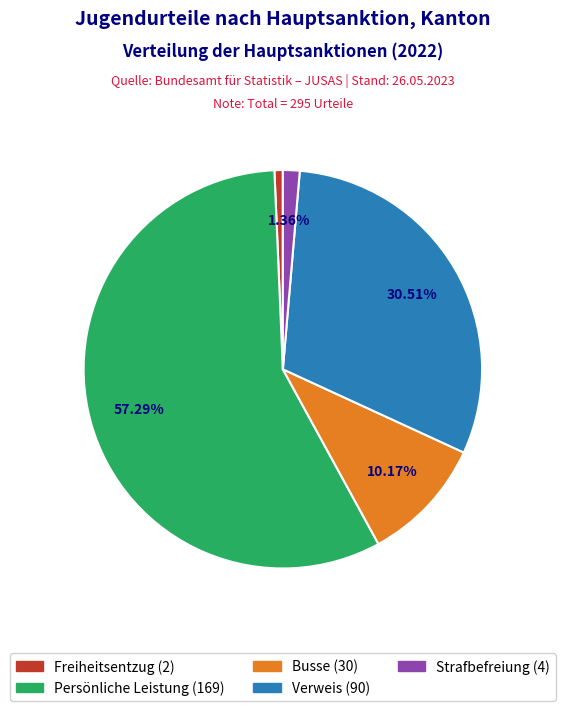

Which category has the biggest portion of the pie?

Persönliche Leistung